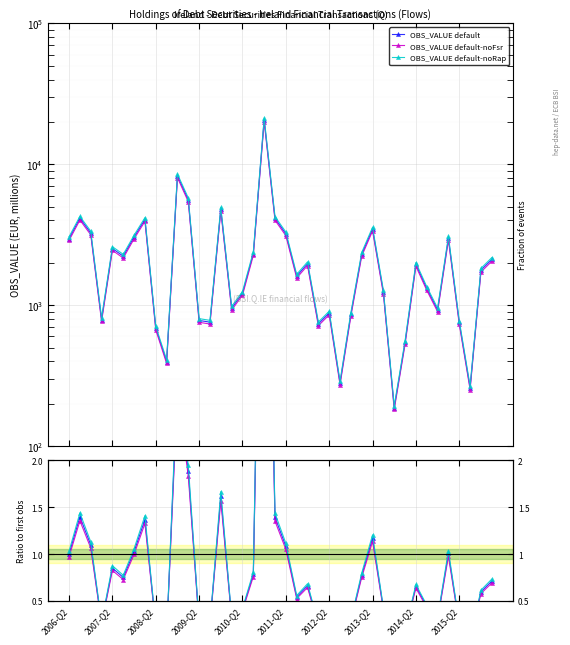

The value of OBS_VALUE default at 35 is 0.6. True or false?

False